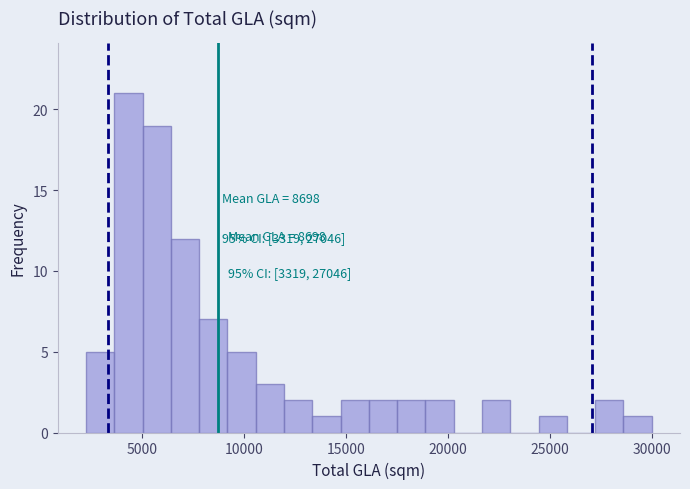

Read against the x-axis, roughly where is the centre of the tallest bar?

4500